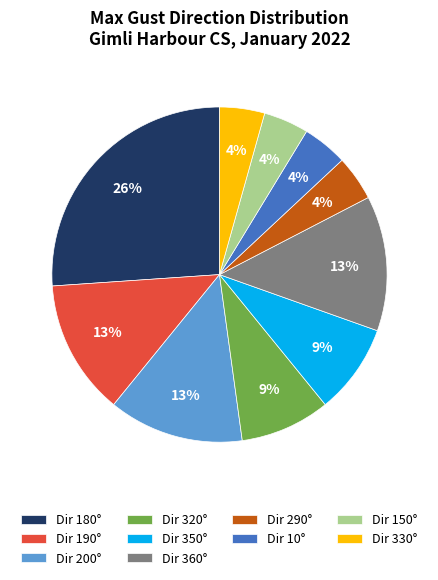

Does any single category account for the majority?

No